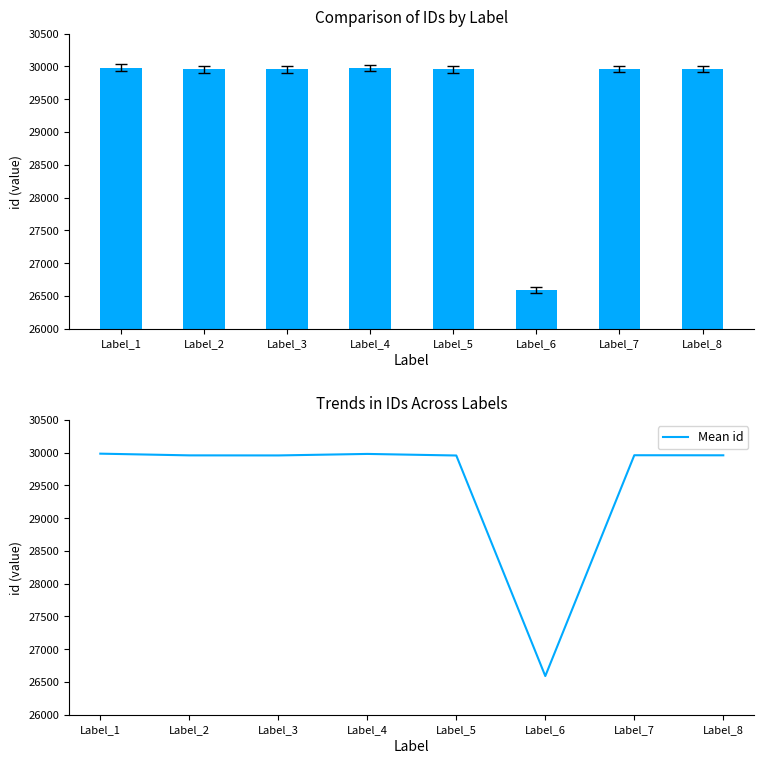

What is the approximate value of Mean id at Label_3, to the nearest 100?

30000